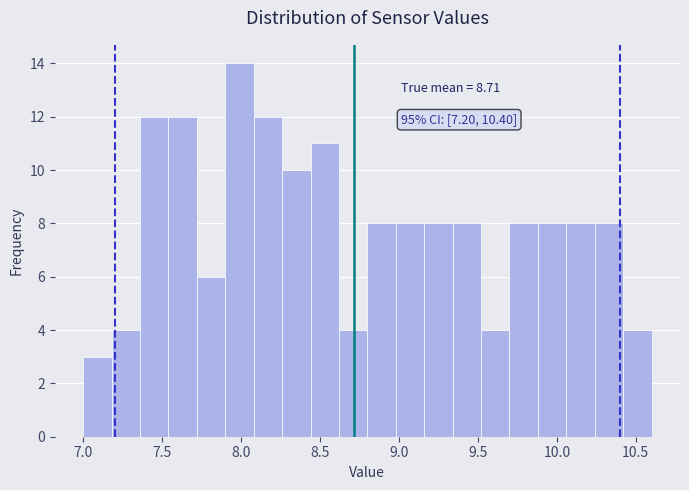

Around what value on the x-axis is the tallest bar? Give the approximate position of its centre, as read against the axis.

8.00